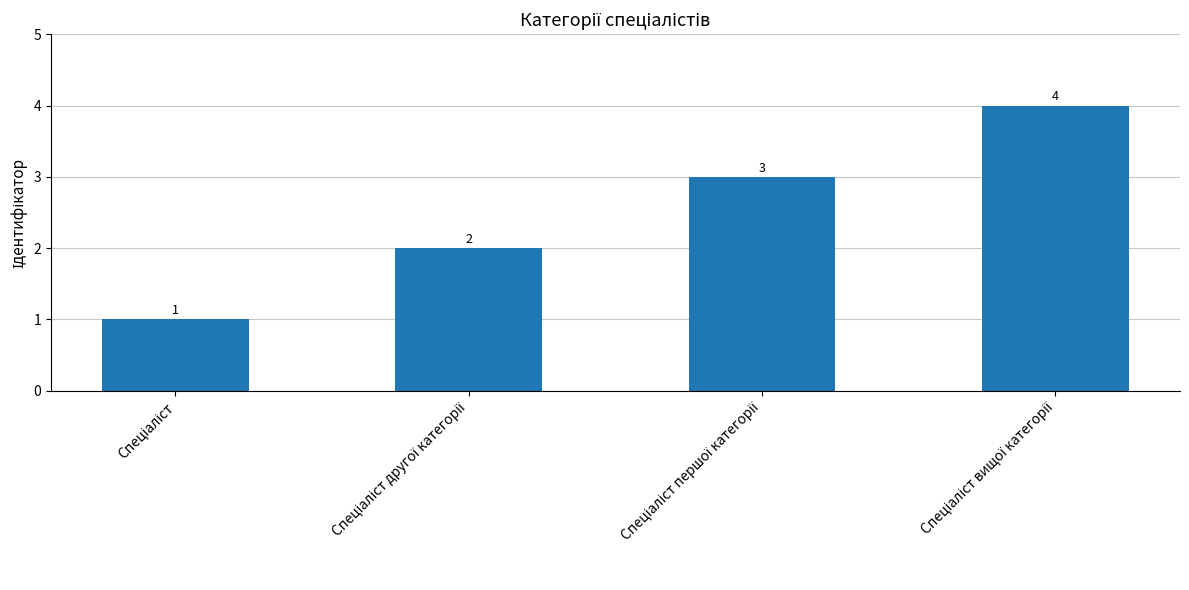

What is the difference between the second highest and minimum values?

2